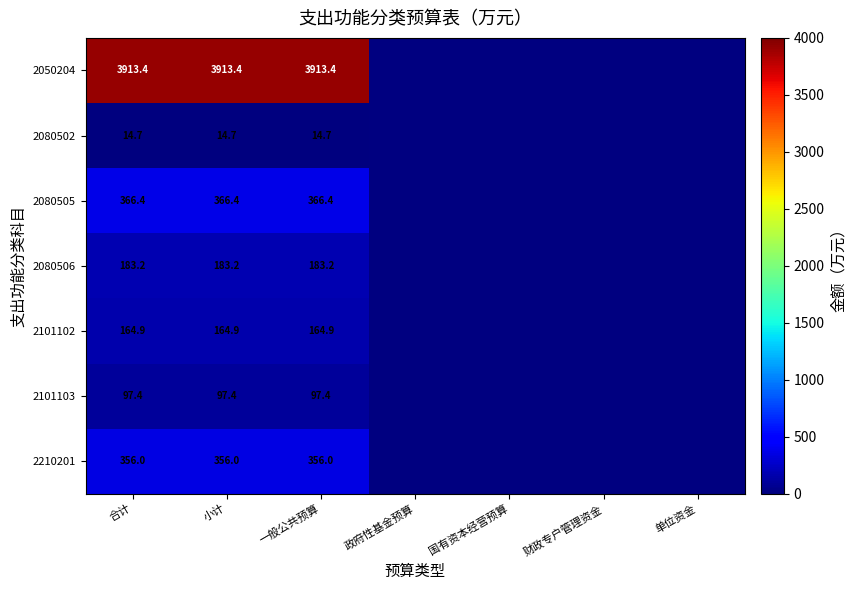

What is the minimum value for 2101103?

97.4